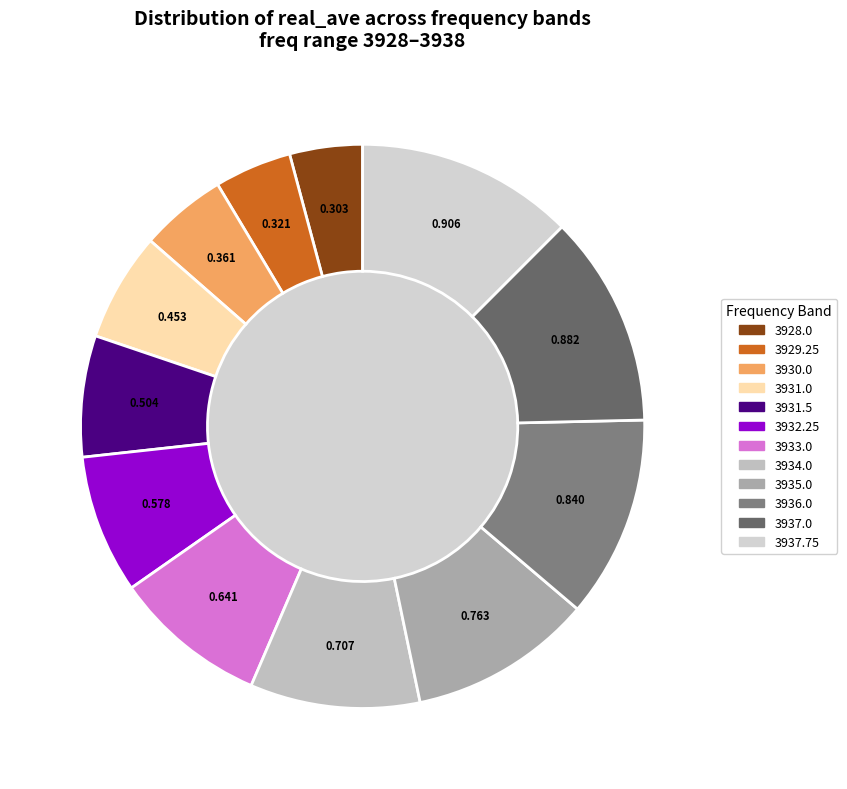

What is the smallest slice in the pie chart?

3928.0